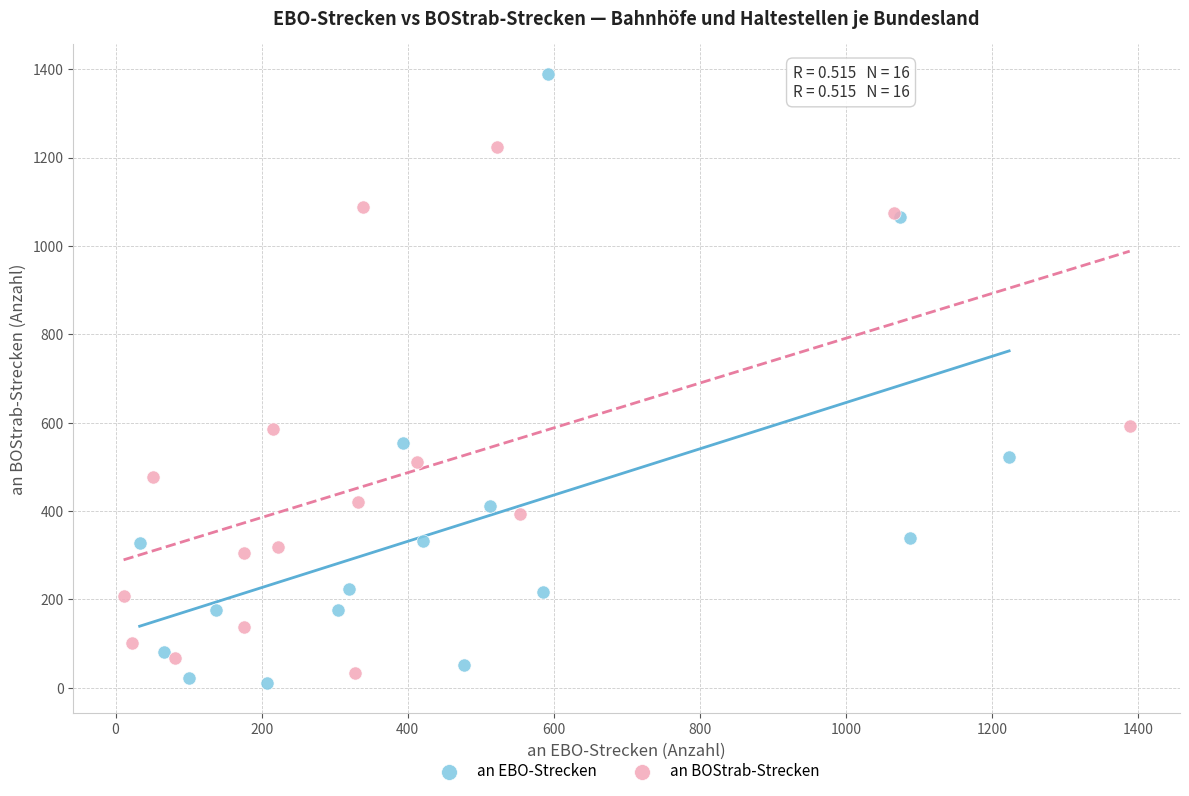

Which series reaches the maximum Y coordinate?

an EBO-Strecken